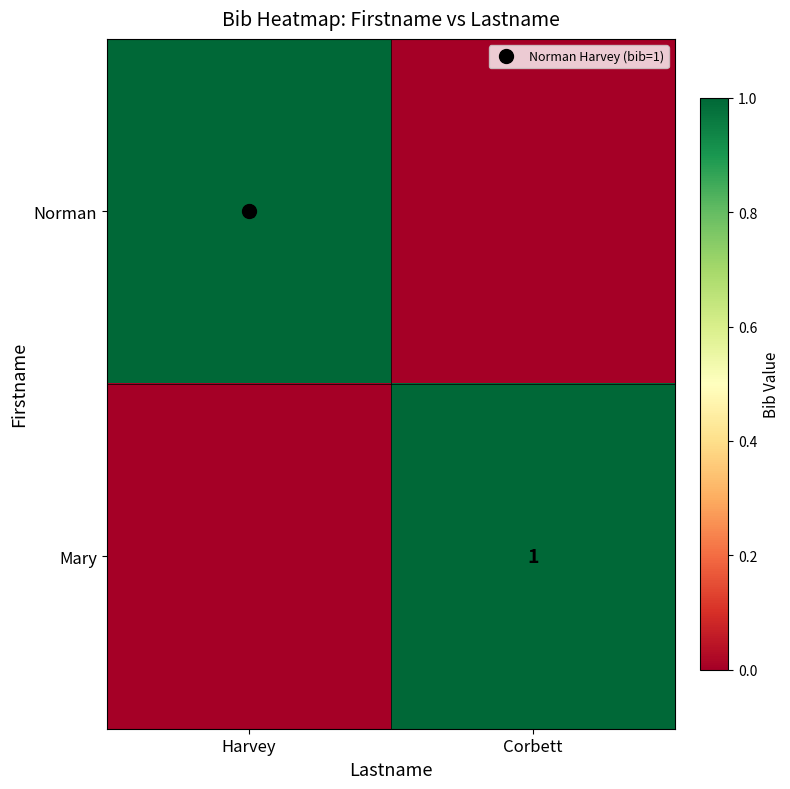

What is the difference between the Norman values at Harvey and Corbett?

1